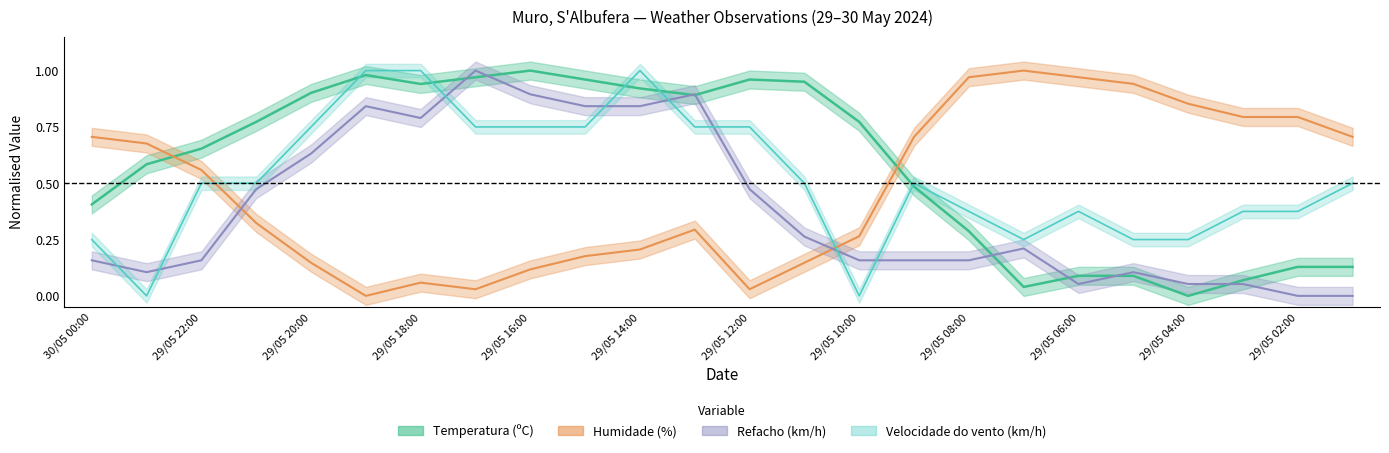

What is the average value of the Refacho (km/h) series?

0.4